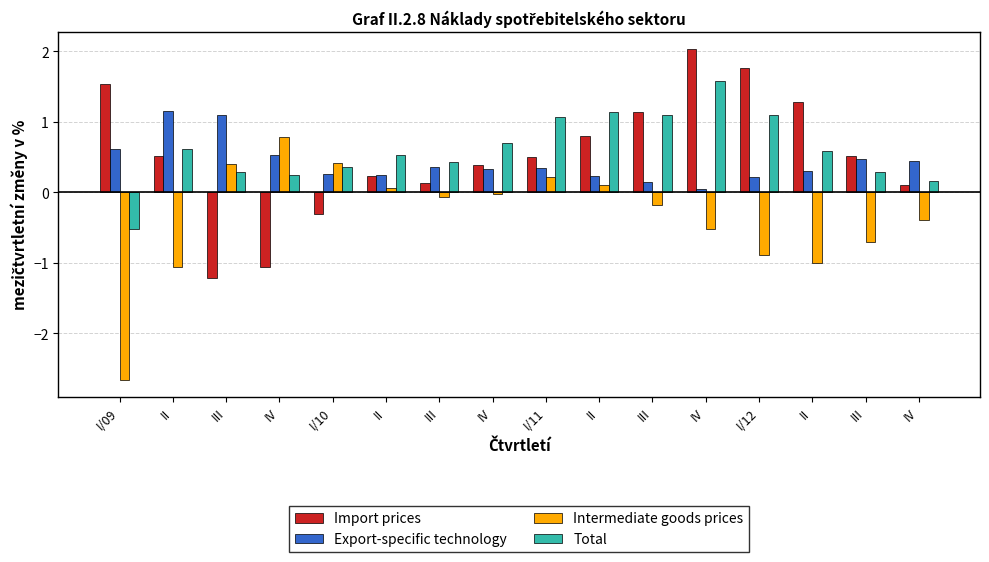

What is the sum of all Total values?

9.7